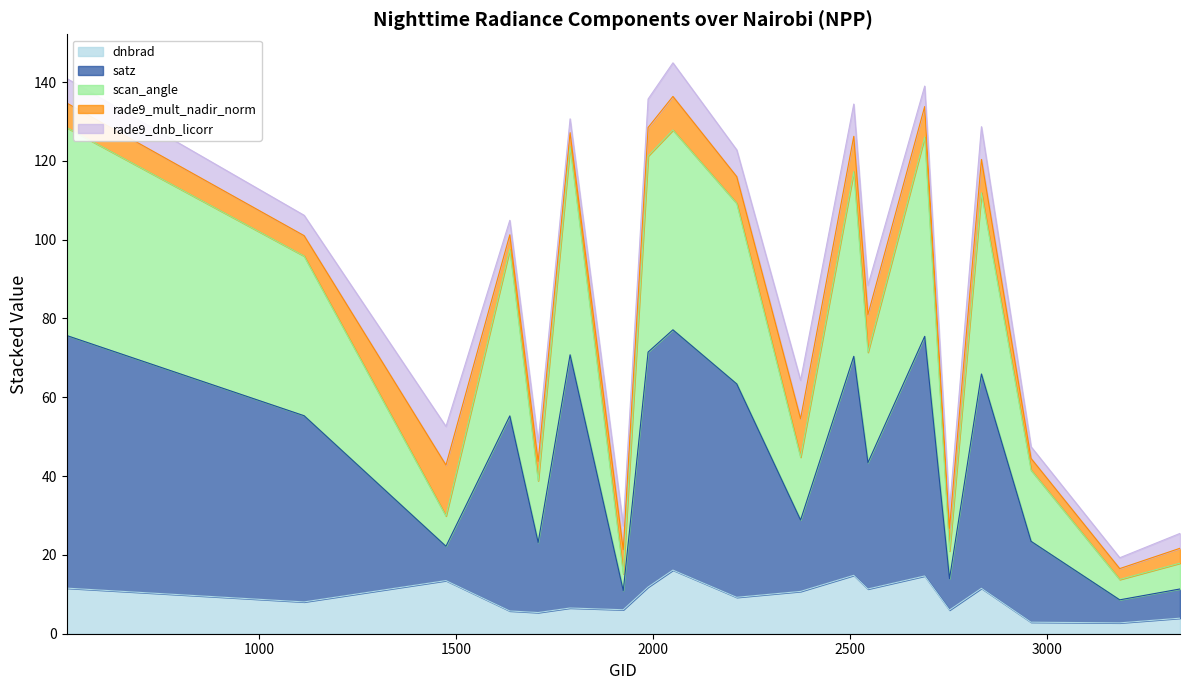

True or false: satz and dnbrad cross at least once.

False